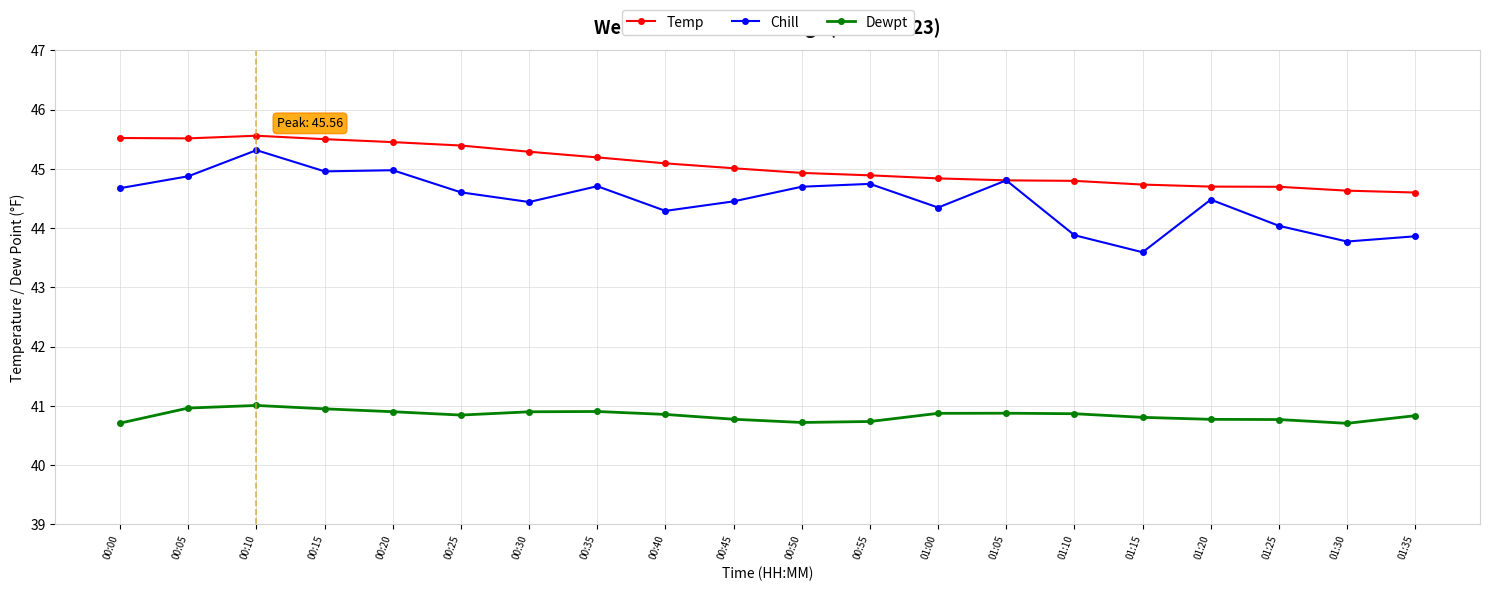

What is the spread (max minus min) of values at 00:00?

4.8